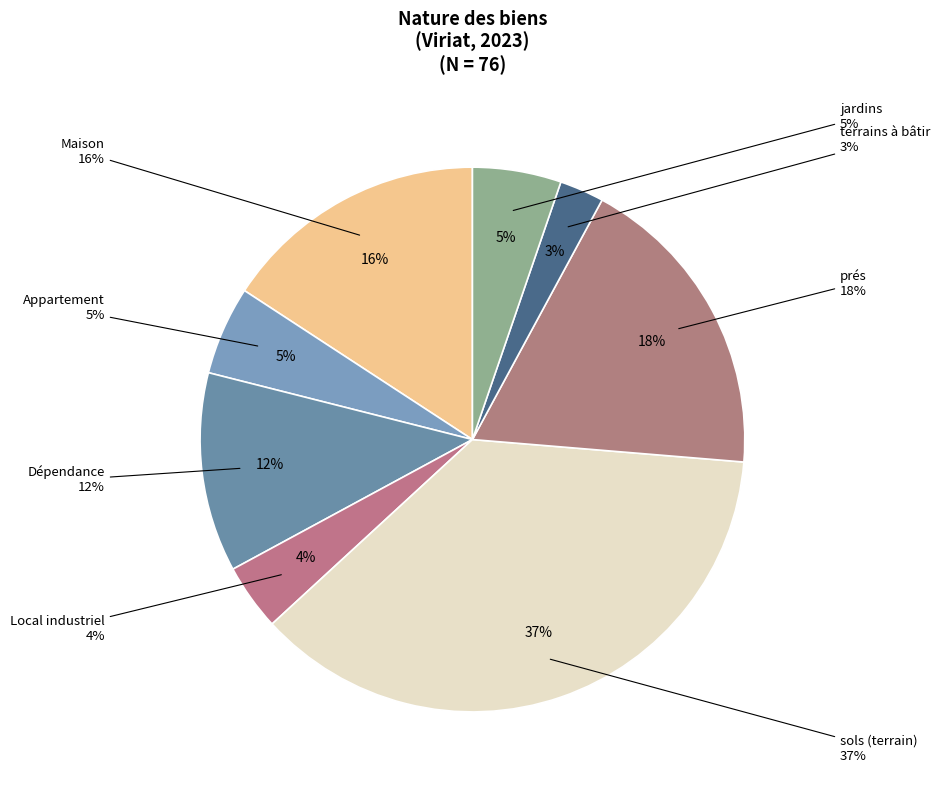

Does any single category account for the majority?

No